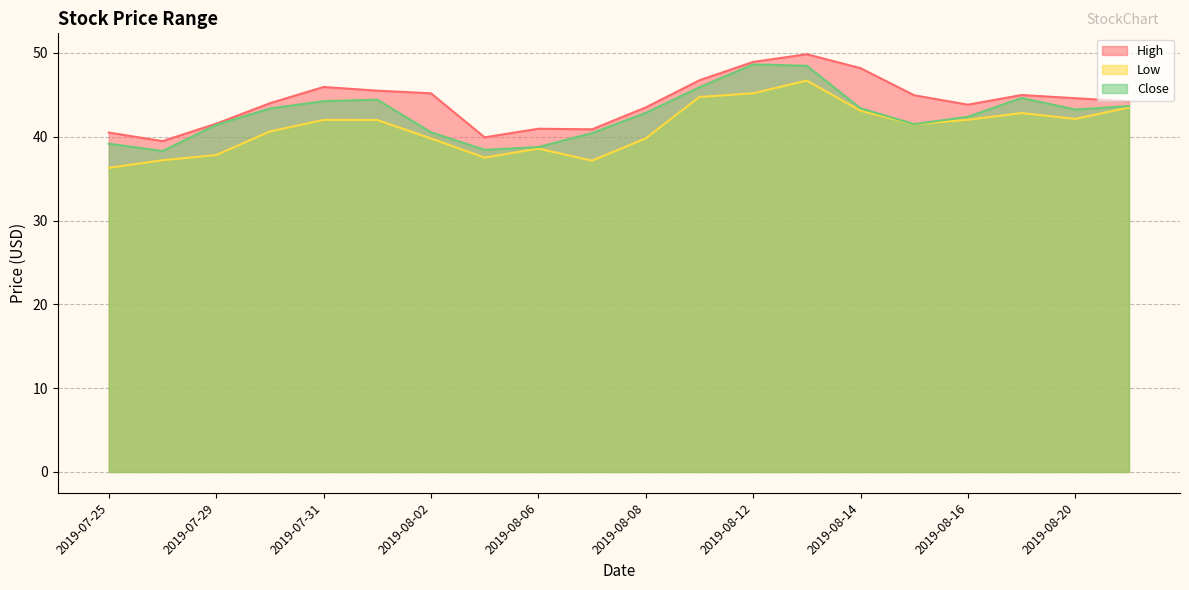

Which category has the lowest value in the High series?

2019-07-26